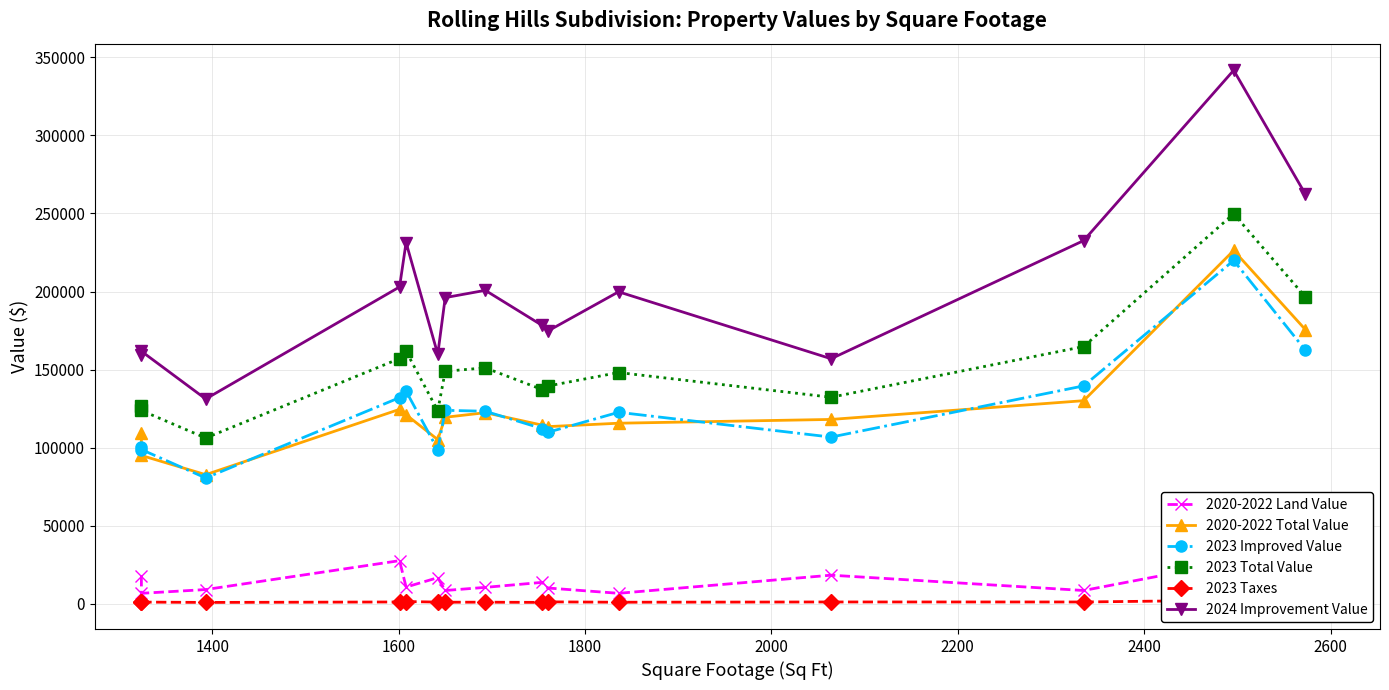

How many interior local valleys does the 2023 Improved Value series have?

4